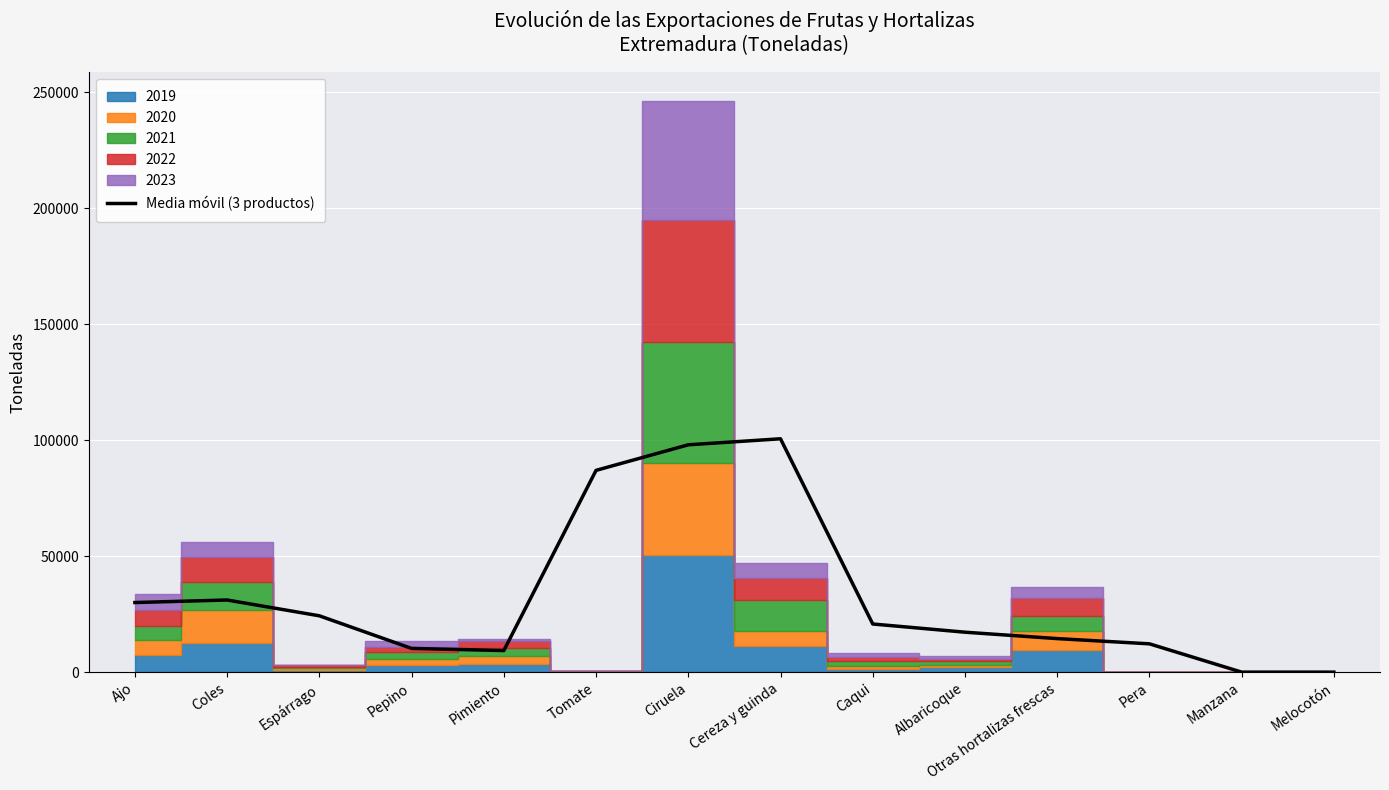

What is the difference between the maximum and minimum values?

100600.0